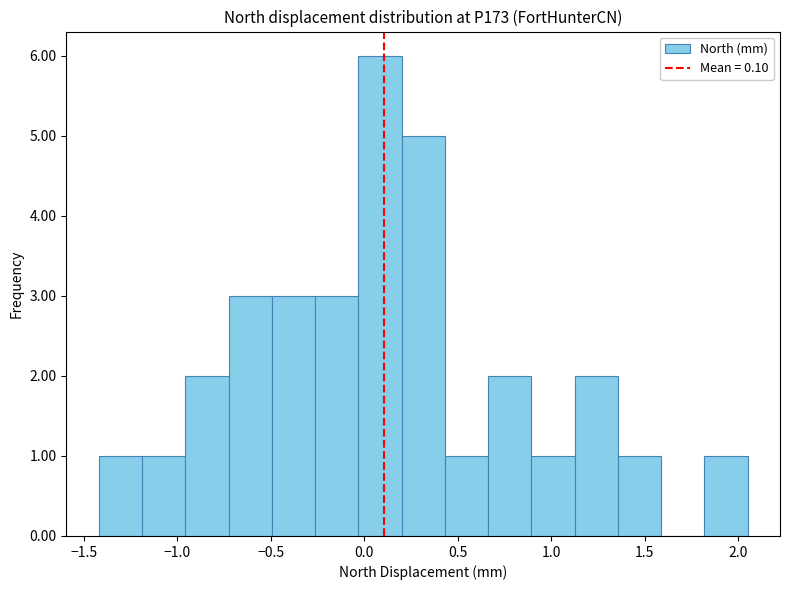

How tall is the bar that spans 1.10 to 1.35 on the x-axis? Neither the bar edges nor the heights are printed on the chart, so give them approximately, as read against the axes.

2